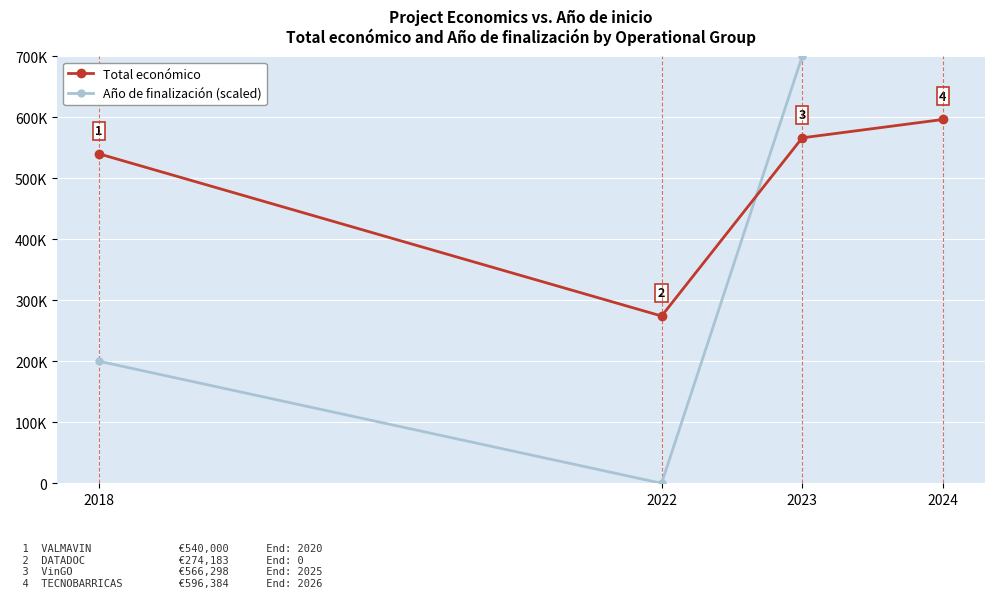

True or false: Total económico has a value of 840534 at 2024.

False